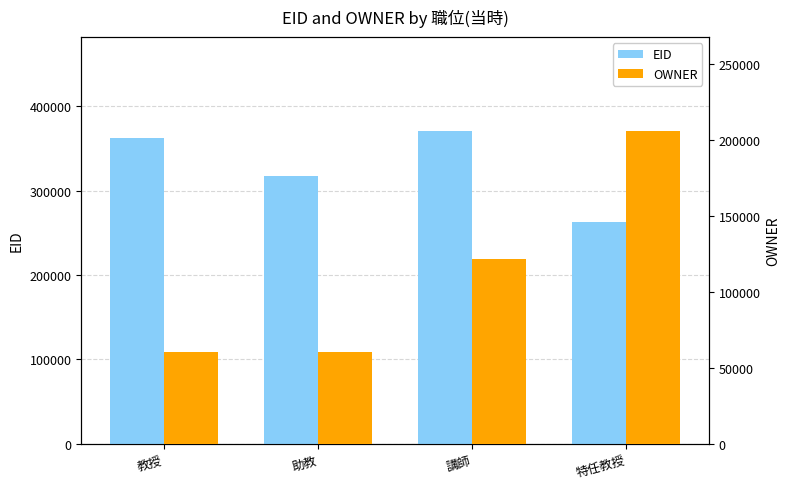

What position from the right is 講師?

2